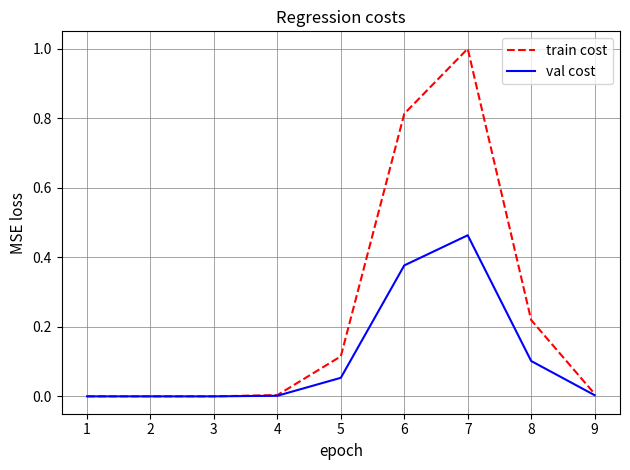

At which category is the sum across all series the highest?

7